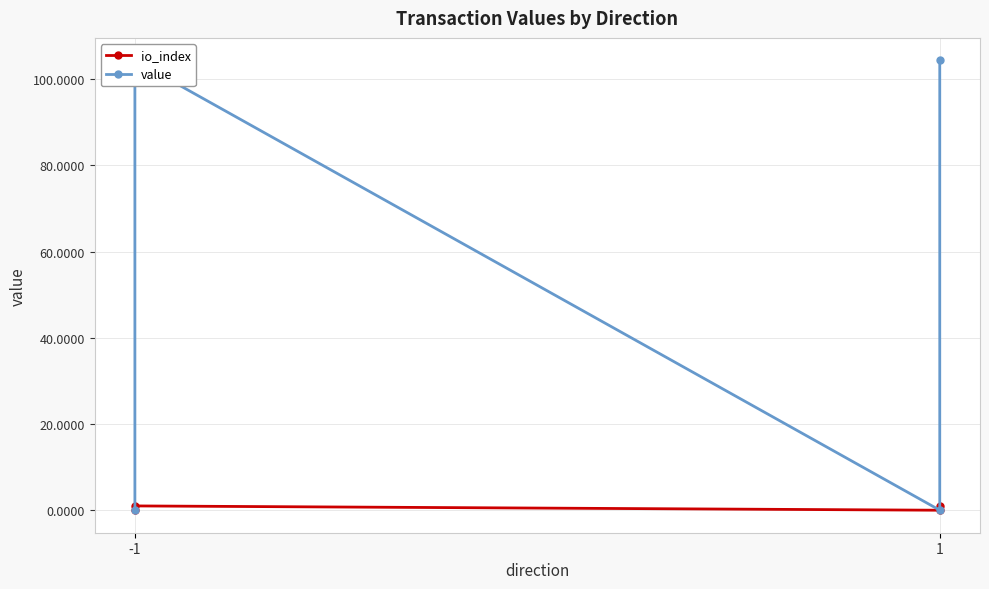

Reading left to right, what are all the values shown in this chart?

io_index: 0.0	1.0	0.0	1.0
value: 0.0	104.4	0.0	104.4